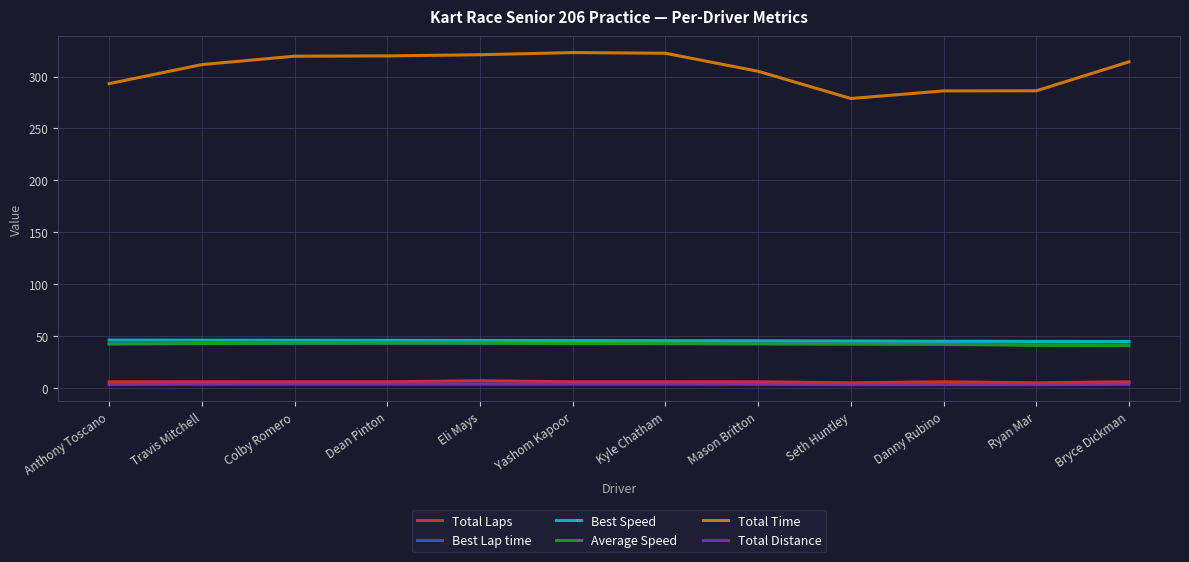

The value of Average Speed at Colby Romero is 12.7. True or false?

False